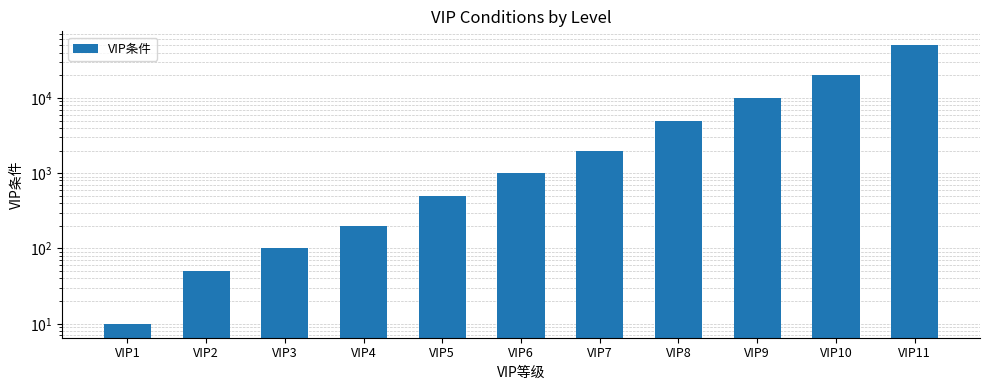

What is the minimum value shown in the chart?

10